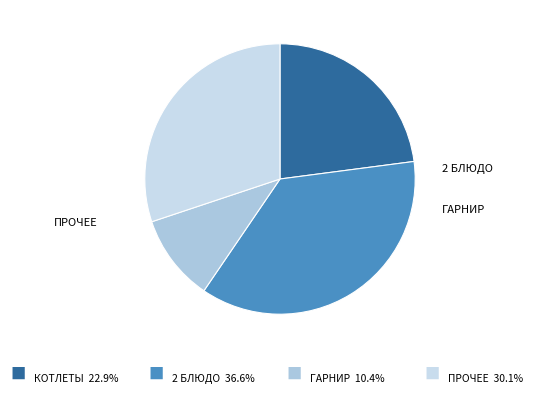

How many segments does this pie chart have?

4